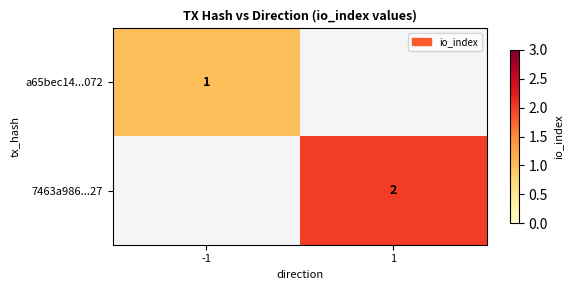

Is it true that a65bec14...072 equals 1 at -1?

True